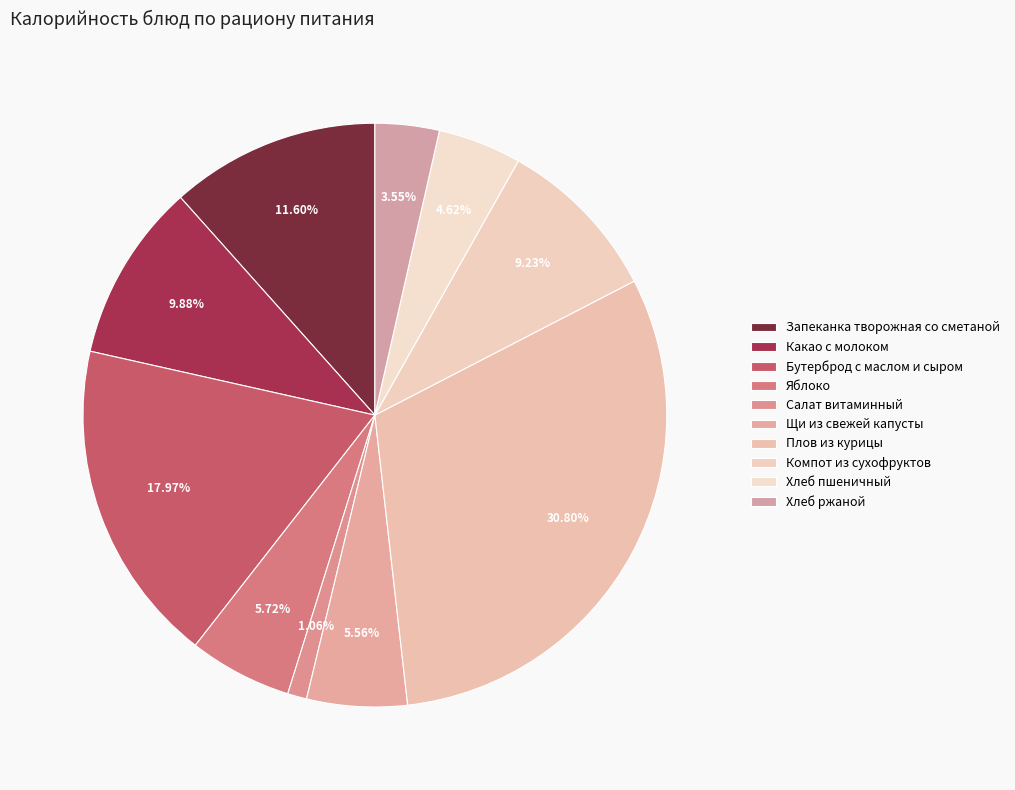

Count the number of slices in the pie.

10